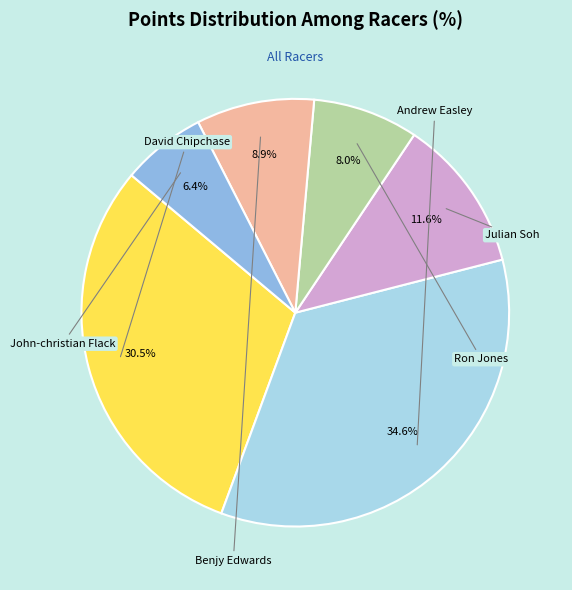

Is there any slice that represents more than half of the pie?

No